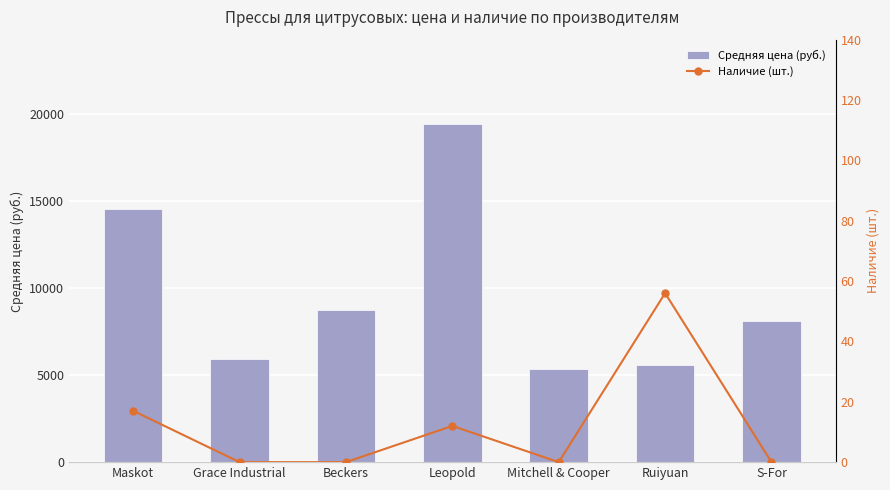

What is the difference between the maximum and minimum values in the Наличие (шт.) series?

56